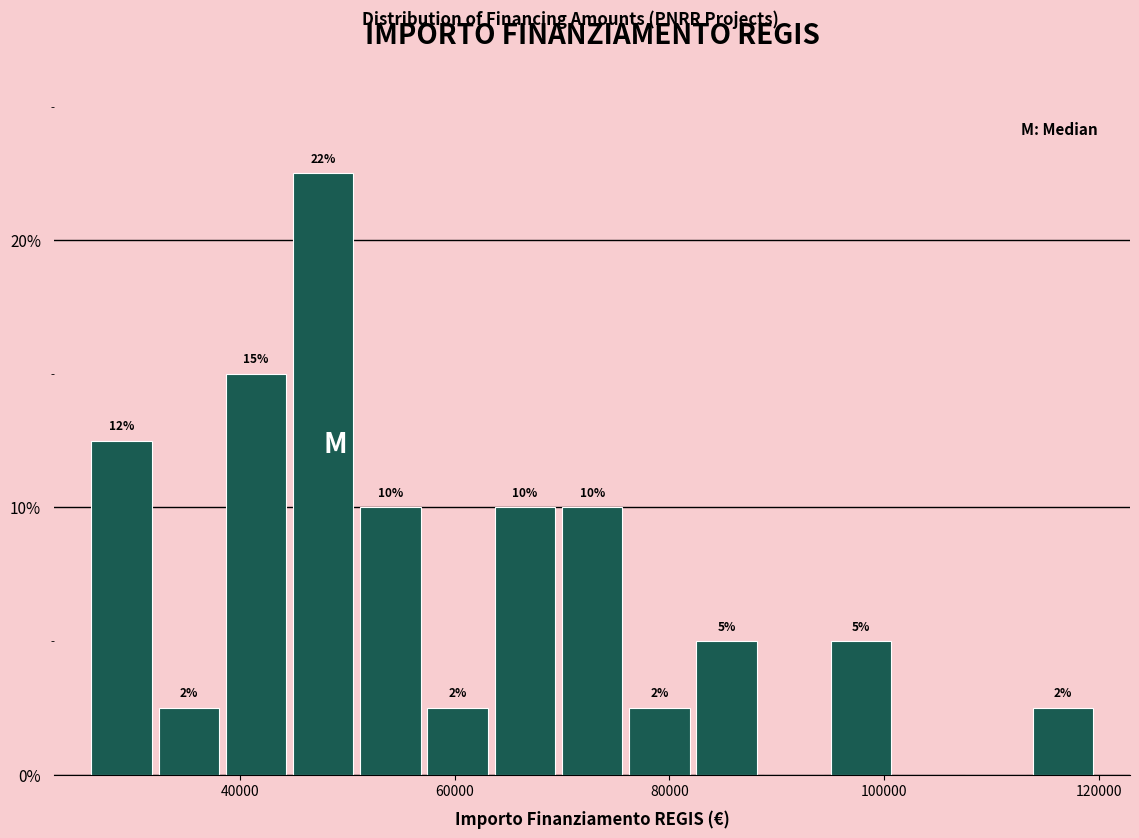

Around what value on the x-axis is the tallest bar? Give the approximate position of its centre, as read against the axis.

48000